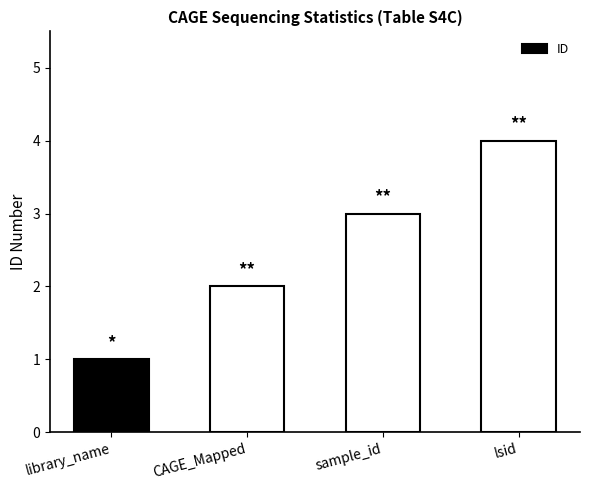

At which label is the value closest to 2?

CAGE_Mapped